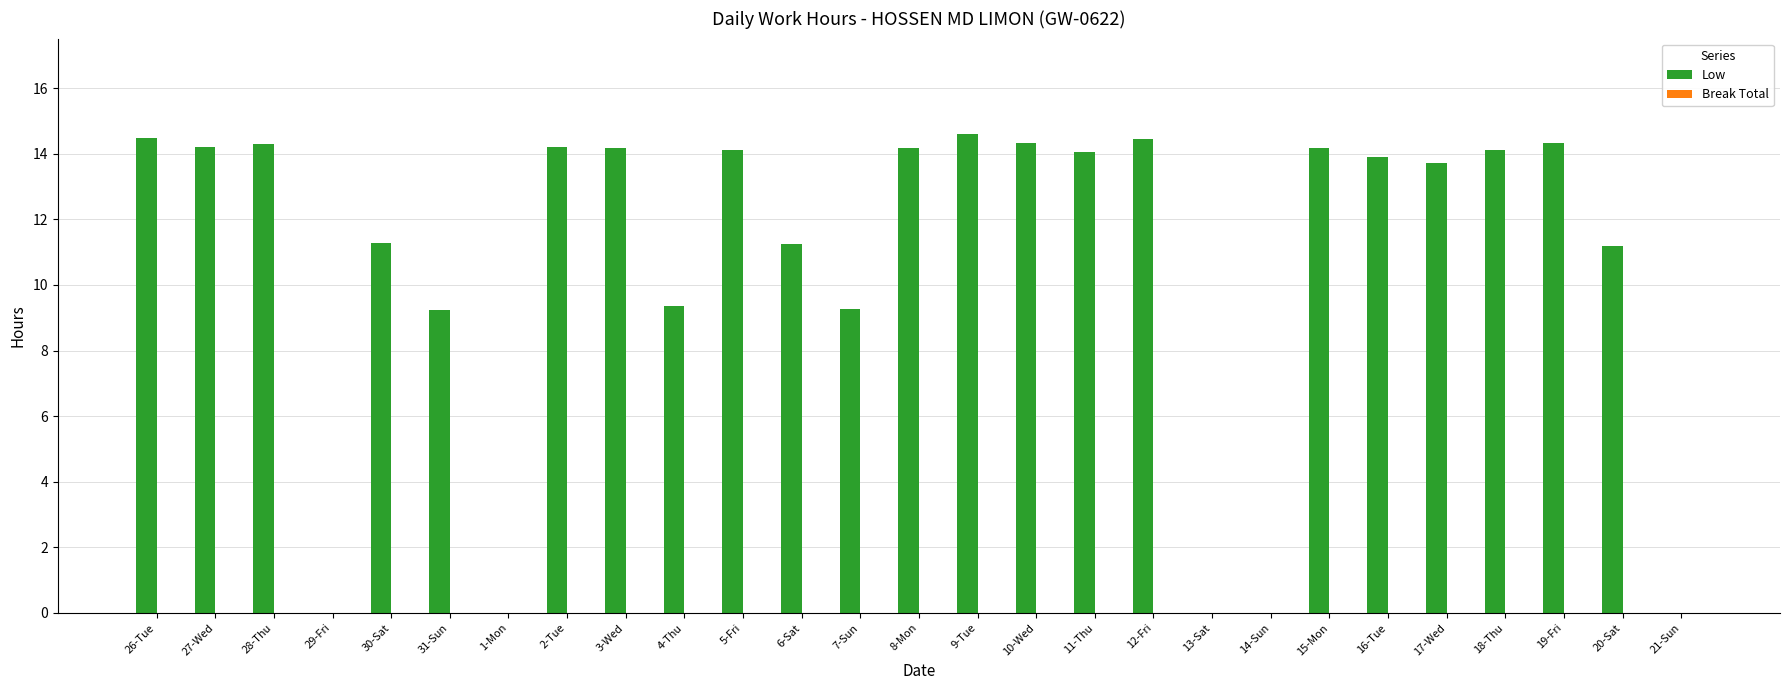

Is it true that the value at 3-Wed is 4.0?

False